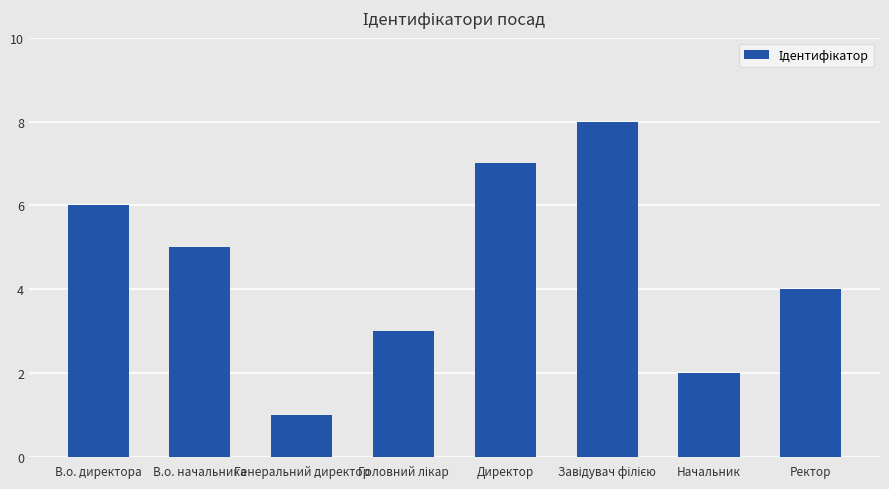

The chart shows a value of 5 at В.о. начальника. True or false?

True